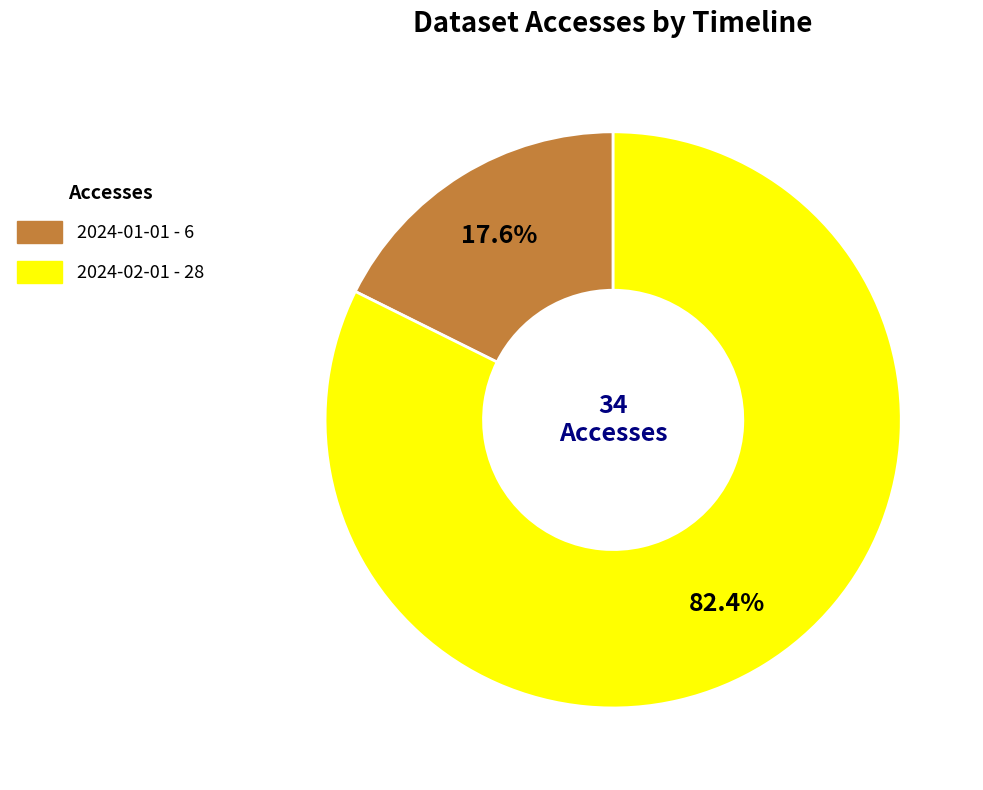

To the nearest percent, what percentage of the pie is 2024-02-01?

82%